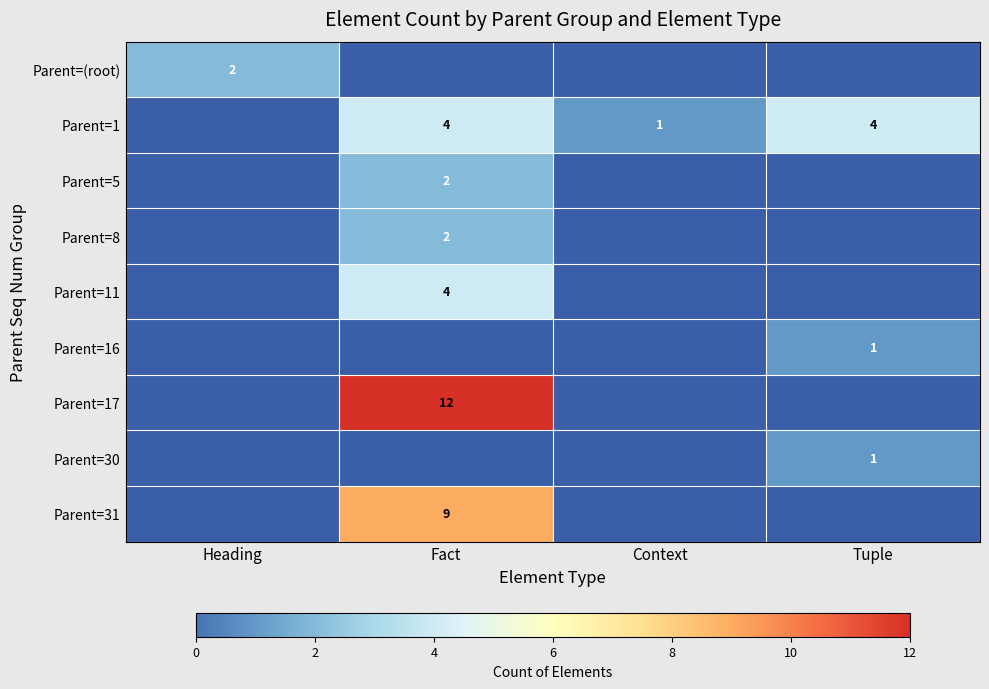

Which has a higher value, Tuple or Heading?

Heading